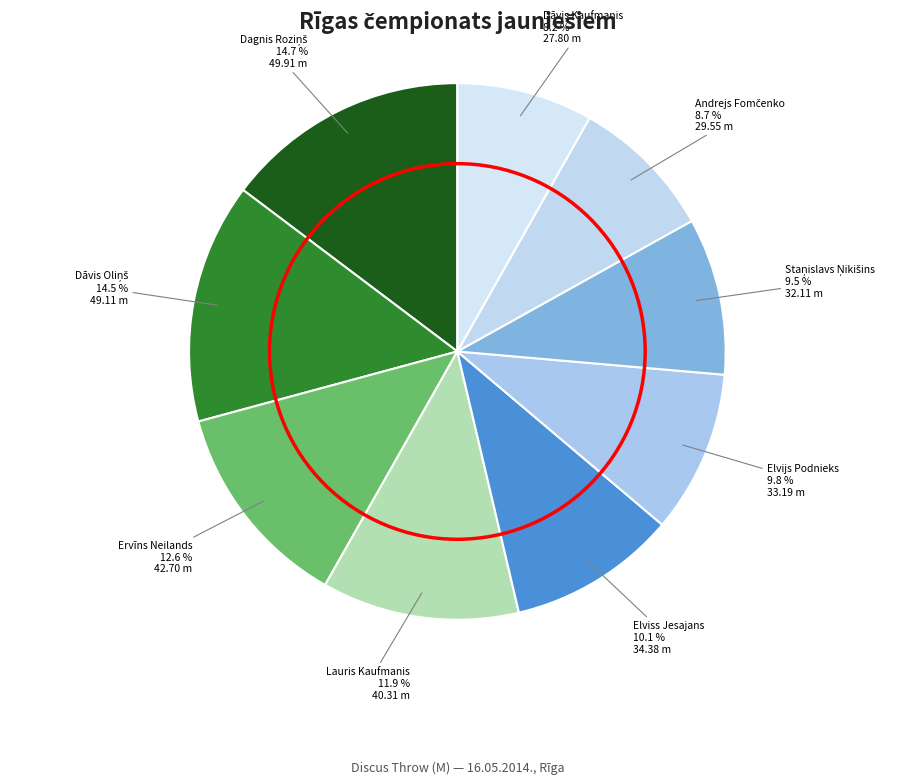

To the nearest percent, what portion does Ervīns Neilands represent?

13%